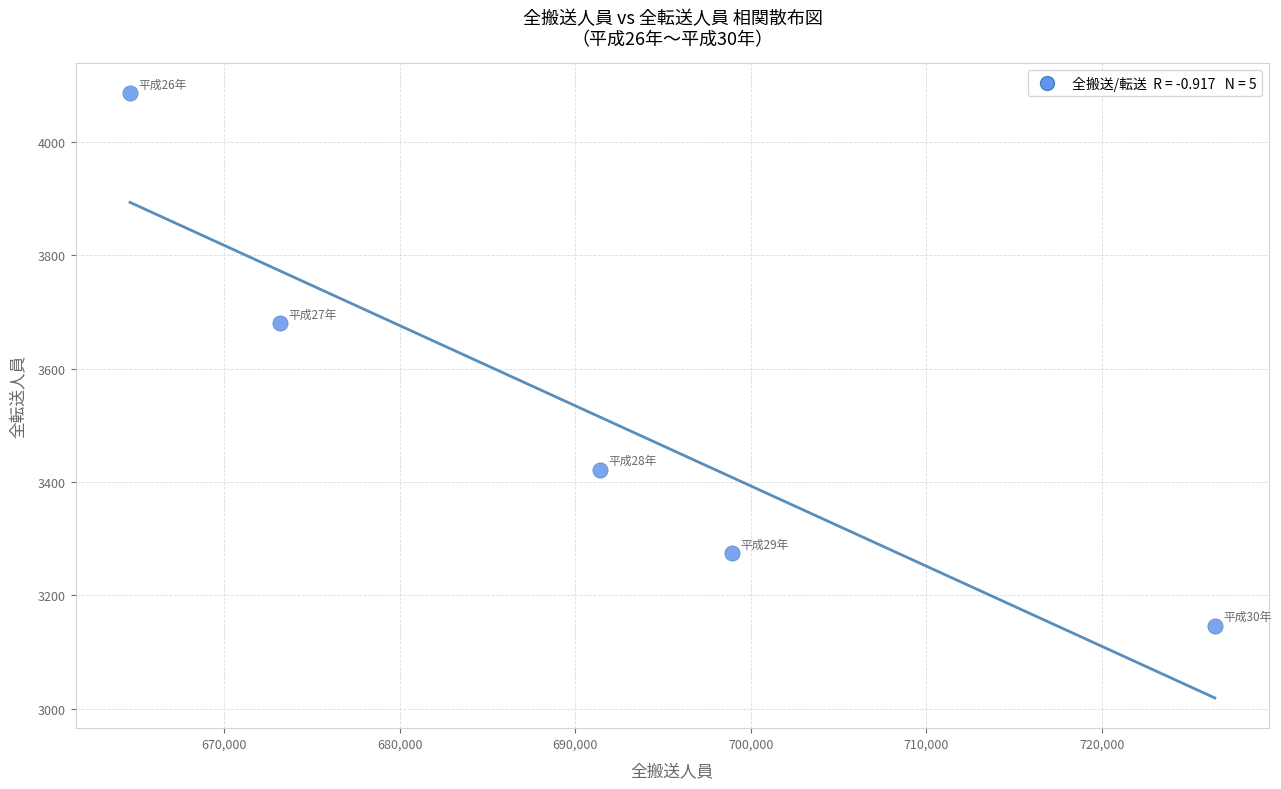

What Y value in the scatter plot is closest to 3616?

3680